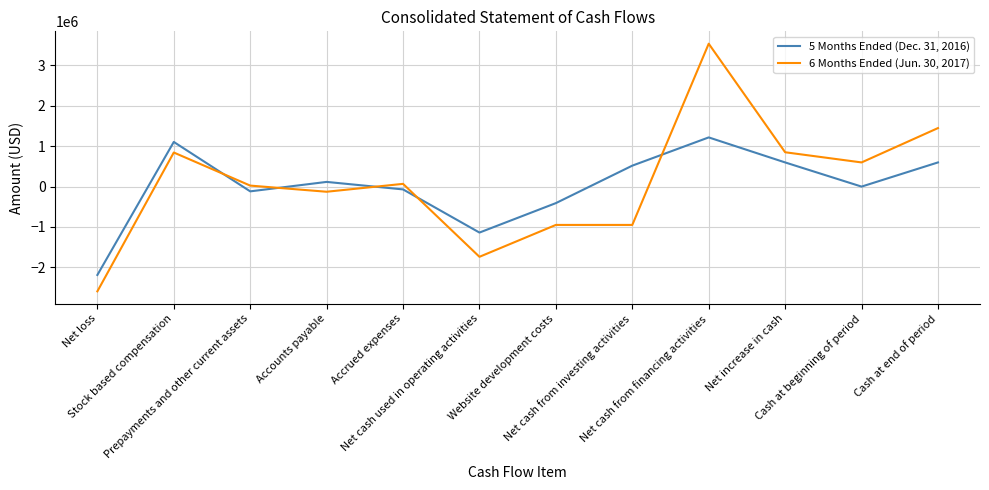

Where does the 6 Months Ended (Jun. 30, 2017) series first go above 67835?

Stock based compensation